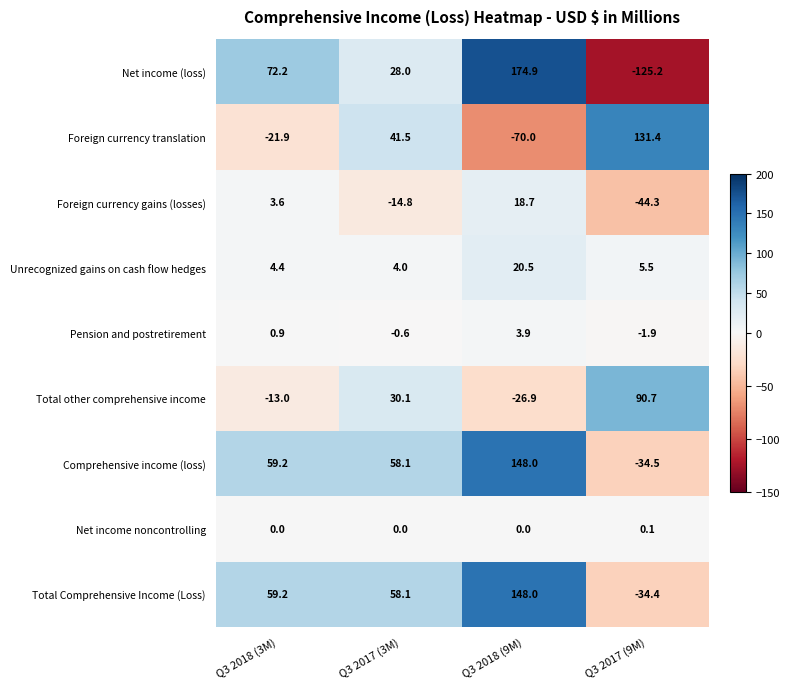

How many data points in Unrecognized gains on cash flow hedges are less than 5?

2